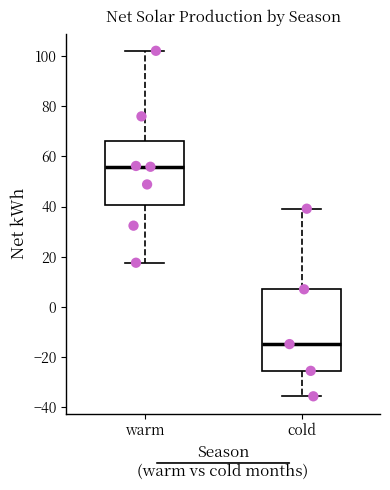

Where does the lower whisker of the box for cold end on the y-axis? The values are not printed on the chart, so give them approximately, as read against the axis.

-36